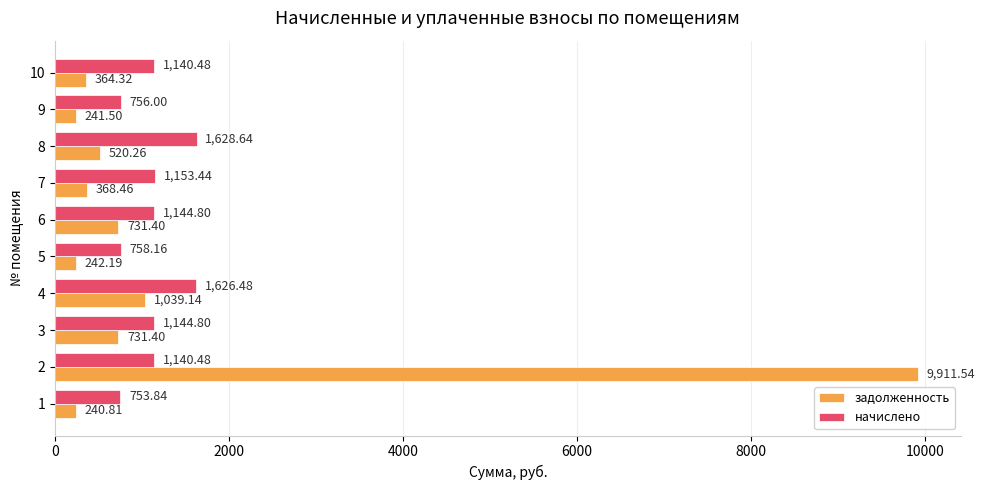

What is the smallest value displayed?

240.8